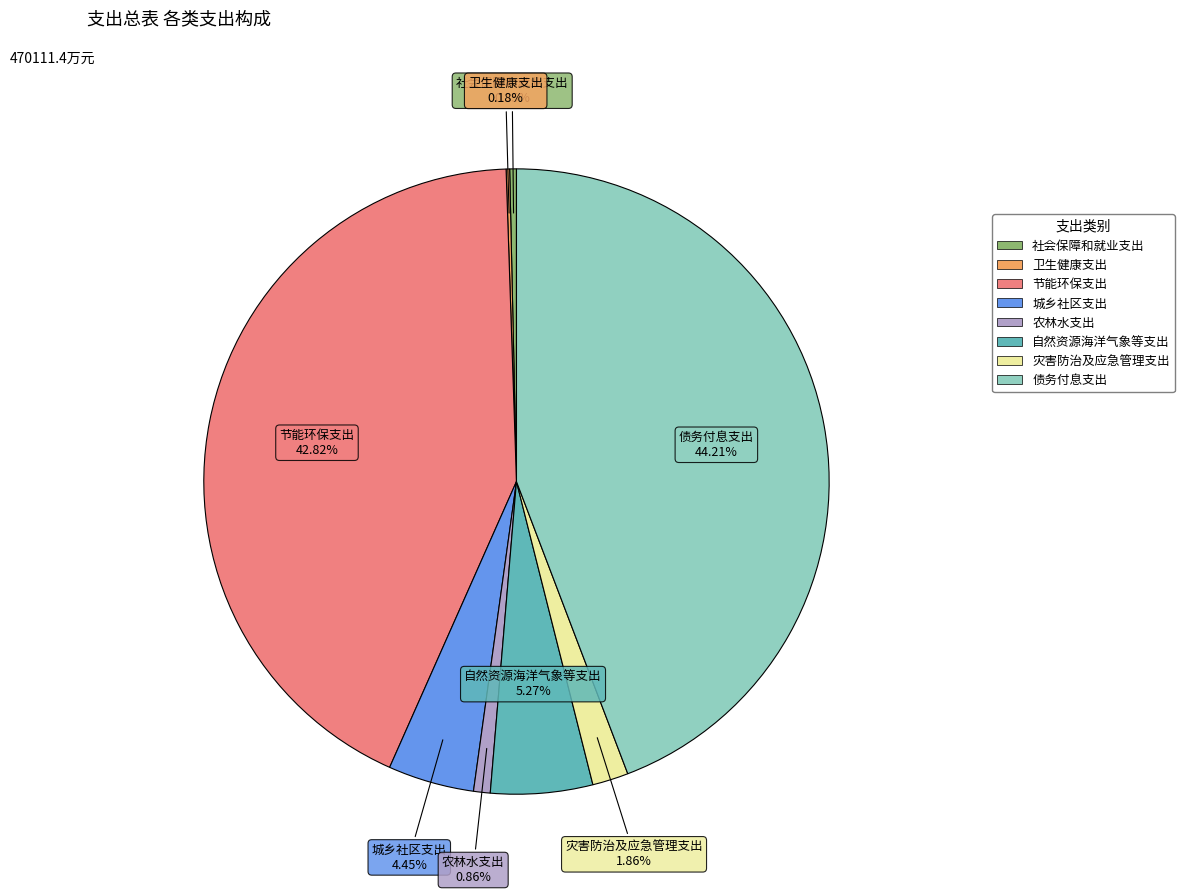

What is the largest slice in the pie chart?

债务付息支出